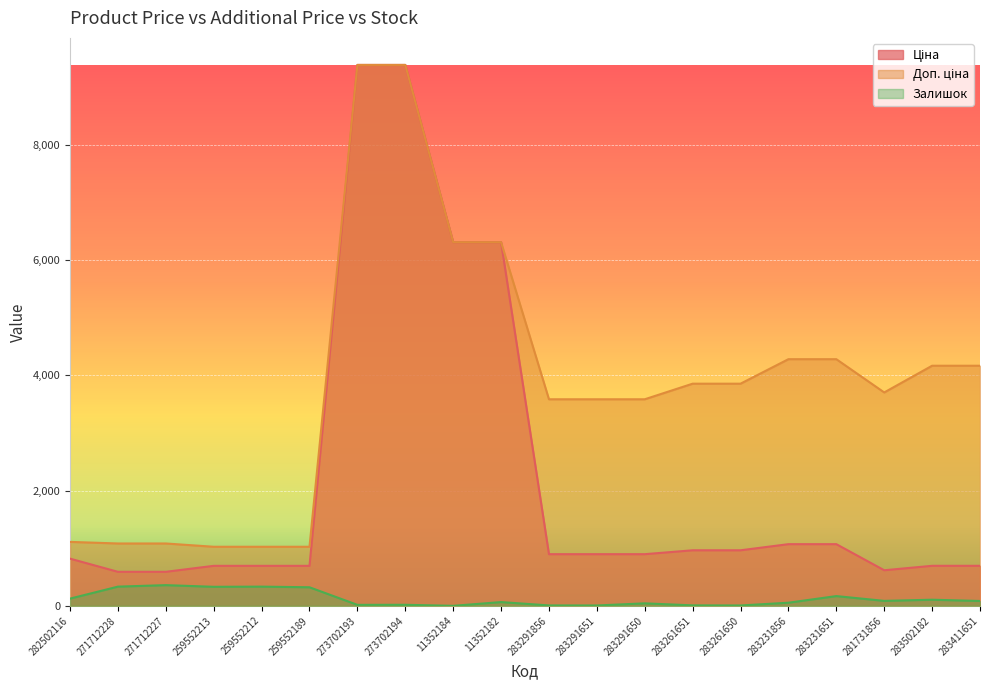

Which series has the largest range (max minus min)?

Ціна